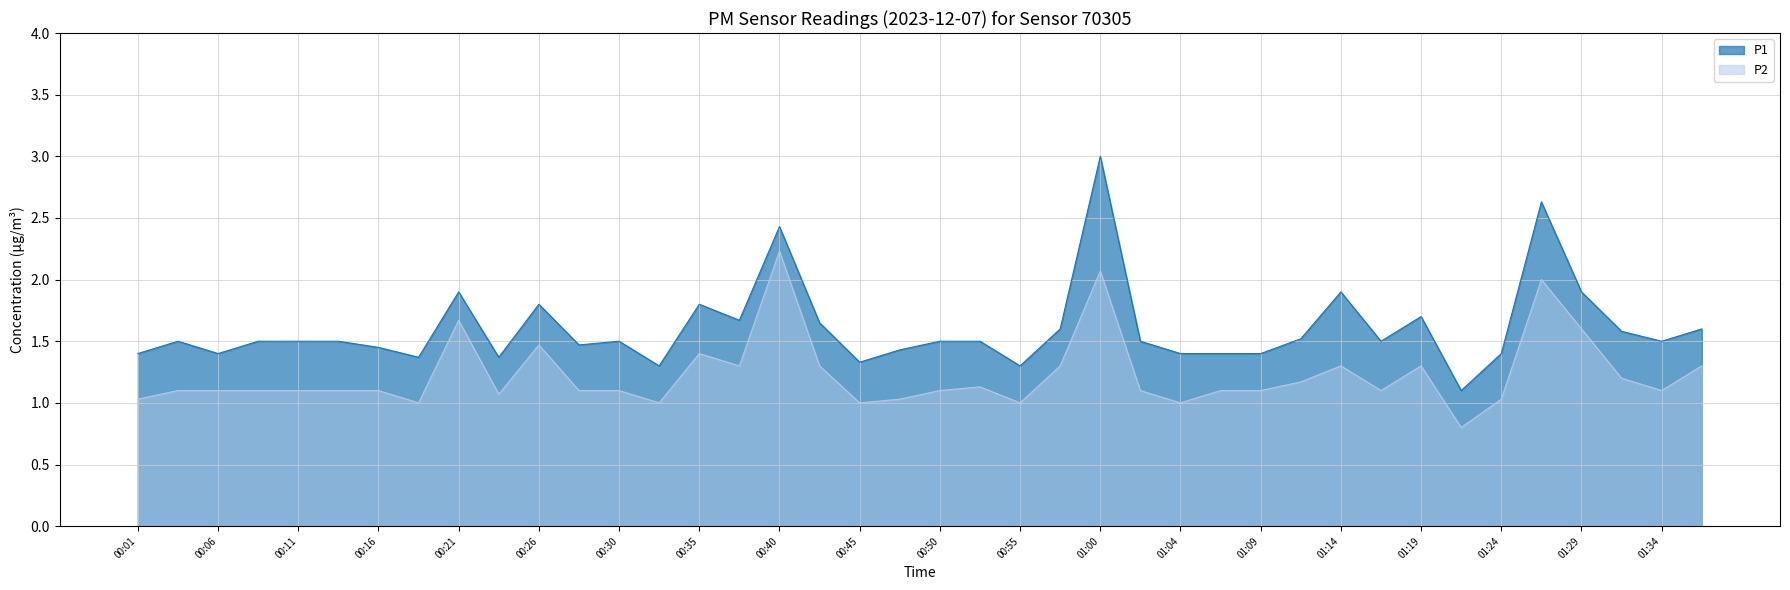

How many lines are shown in the chart?

2